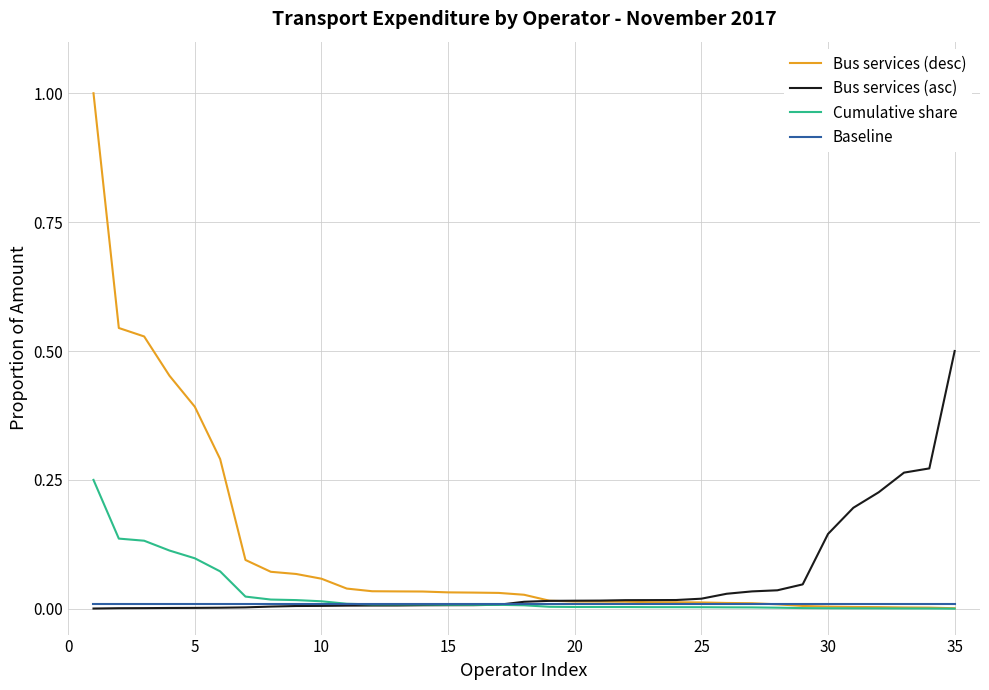

Which series has the largest range (max minus min)?

Bus services (desc)